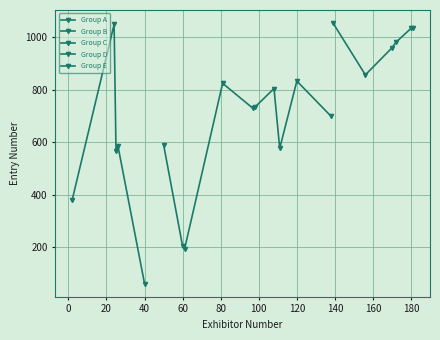

Does the chart display data point markers on the line(s)?

Yes